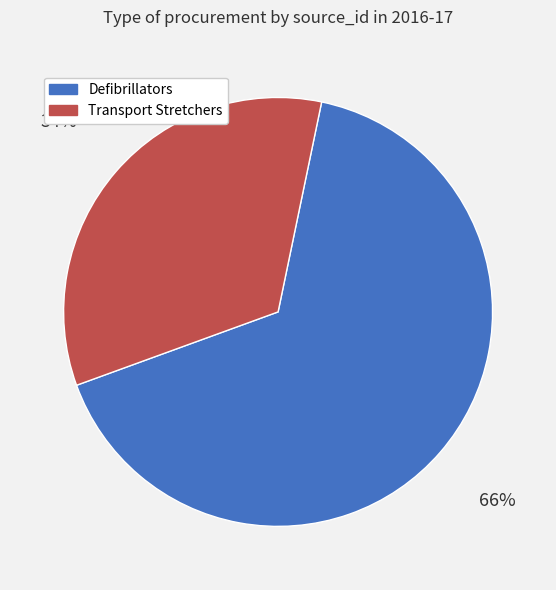

Which has a higher value, Transport Stretchers or Defibrillators?

Defibrillators